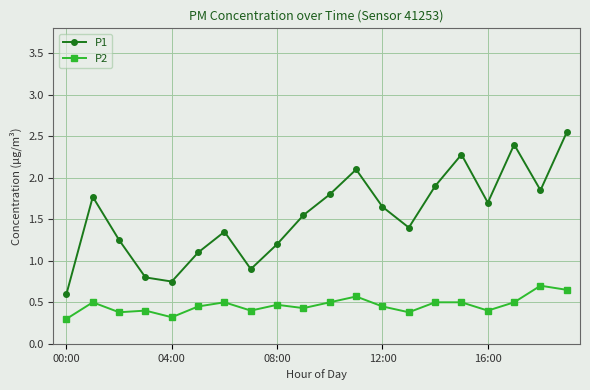

In P1, how many points are lower than both neighbors (excluding endpoints)?

5